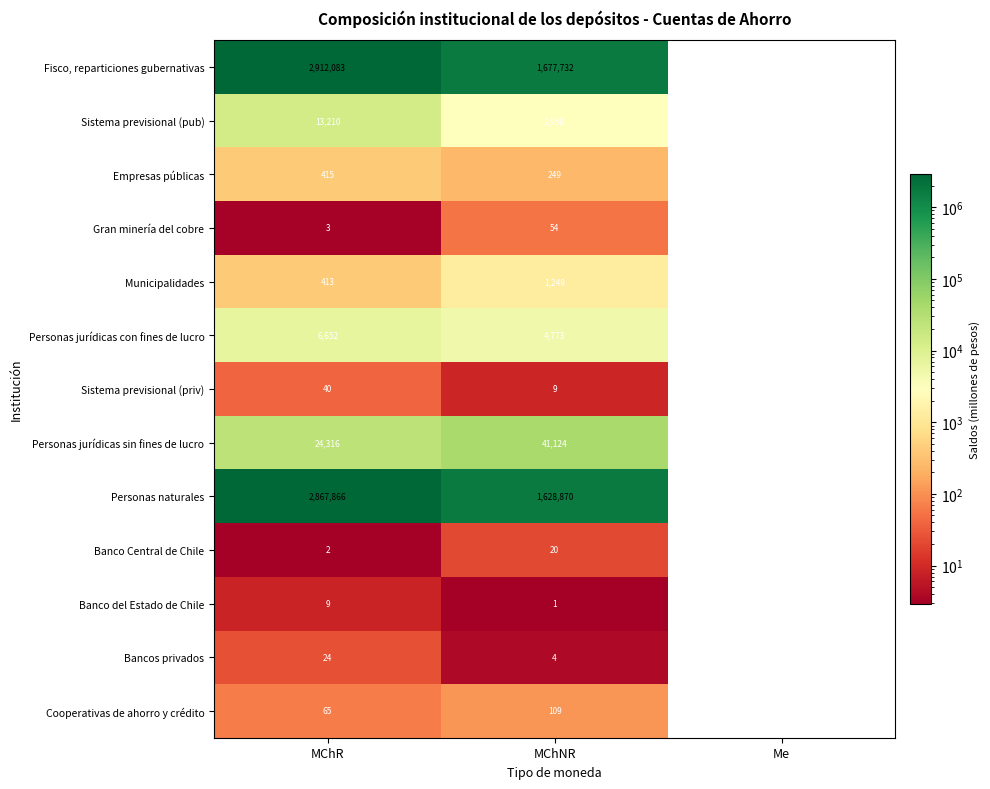

Between MChR and MChNR, which series saw the biggest shift?

Personas naturales